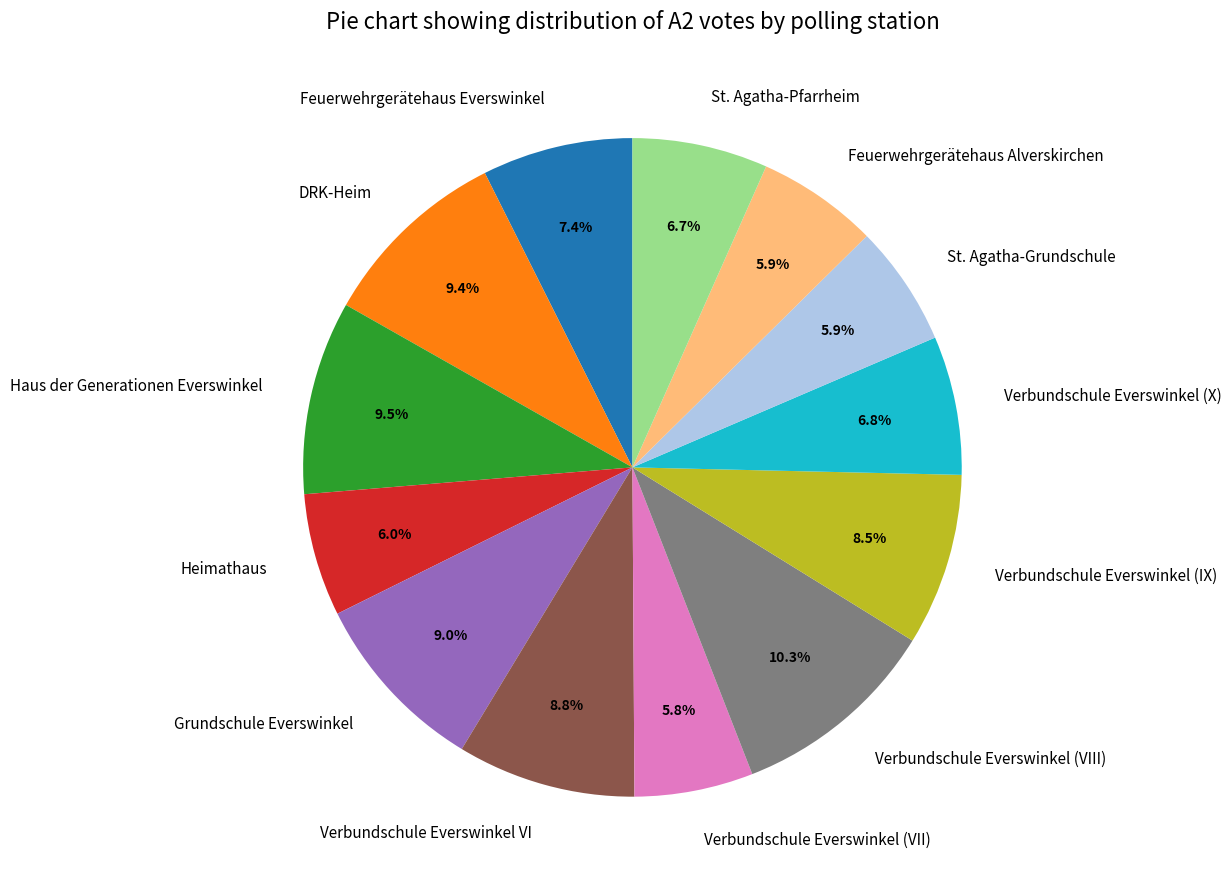

What percentage is the Verbundschule Everswinkel (X) slice, to the nearest percent?

7%